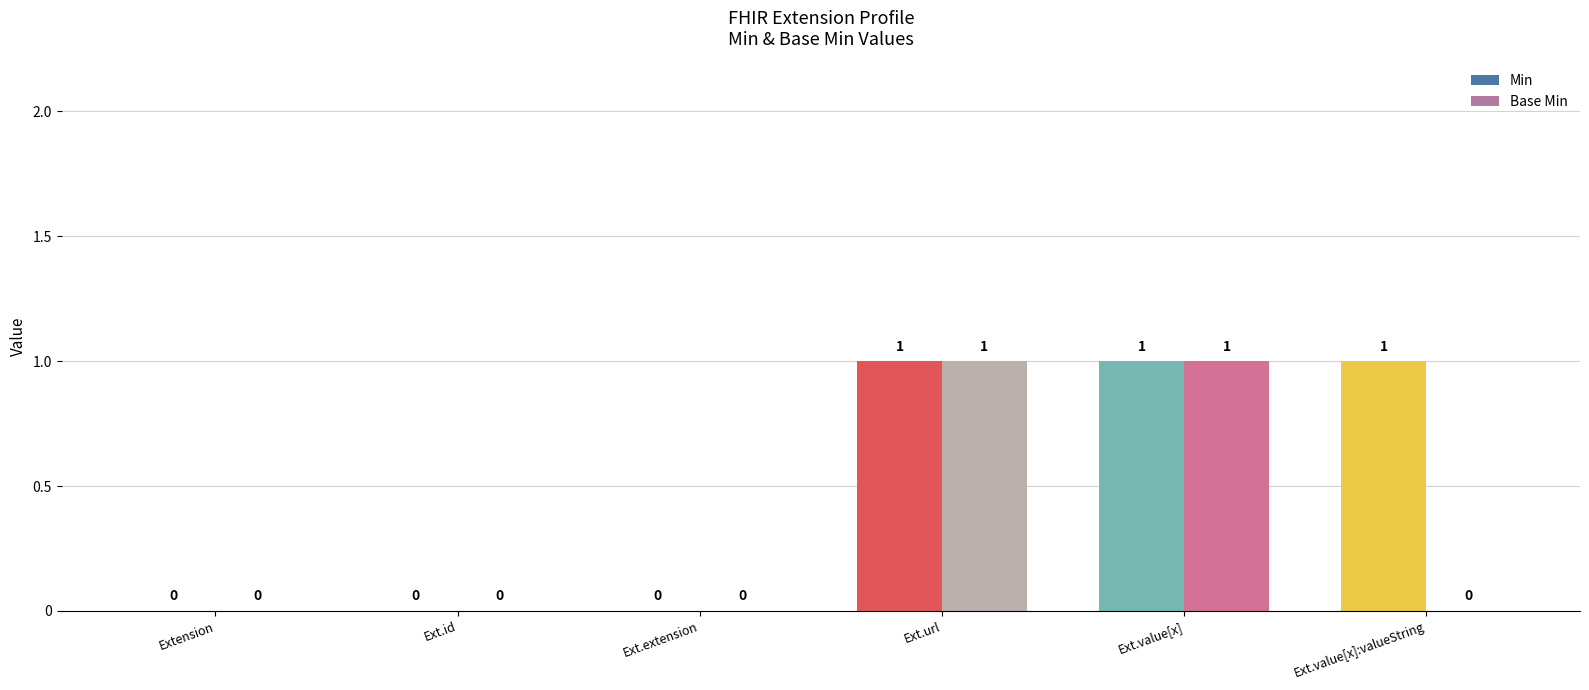

Is it true that Base Min equals 0 at Extension.id?

True